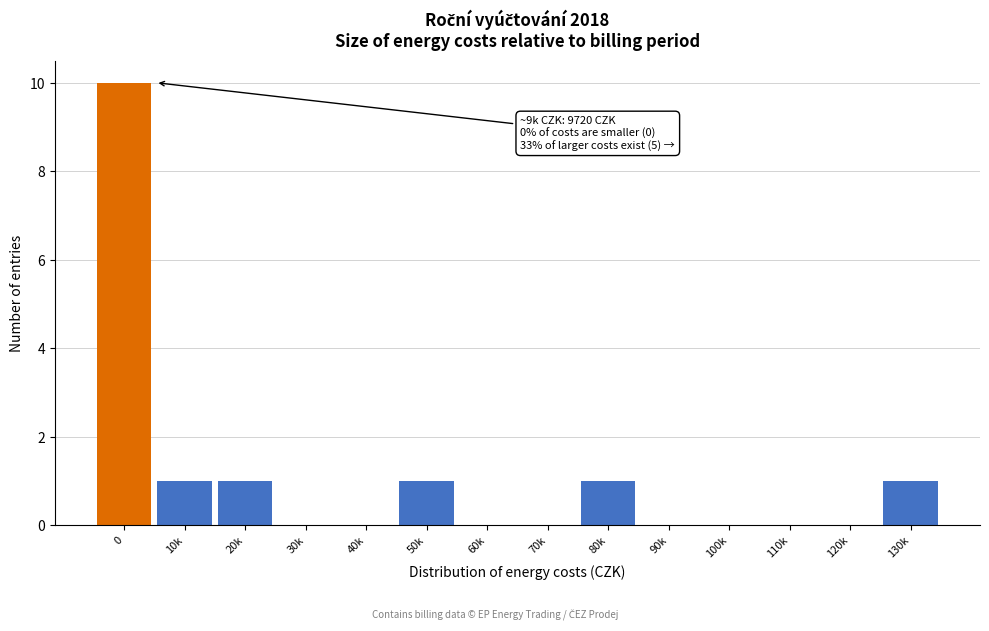

Reading left to right, transcribe all the data shown in this chart.

0=10	10k=1	20k=1	30k=0	40k=0	50k=1	60k=0	70k=0	80k=1	90k=0	100k=0	110k=0	120k=0	130k=1